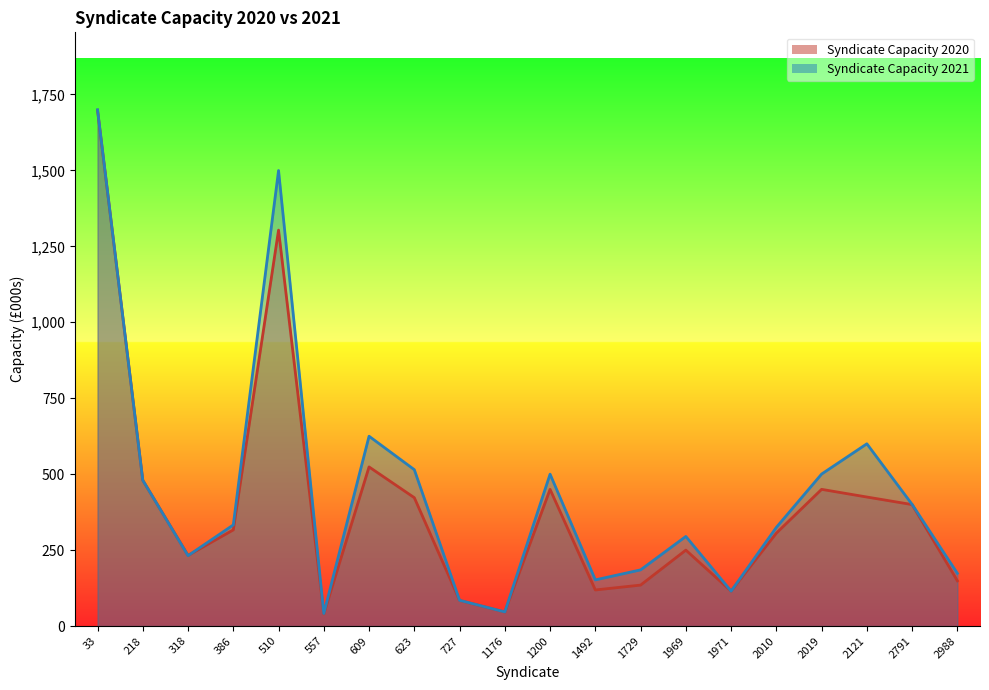

How many interior local valleys does the Syndicate Capacity 2020 series have?

5